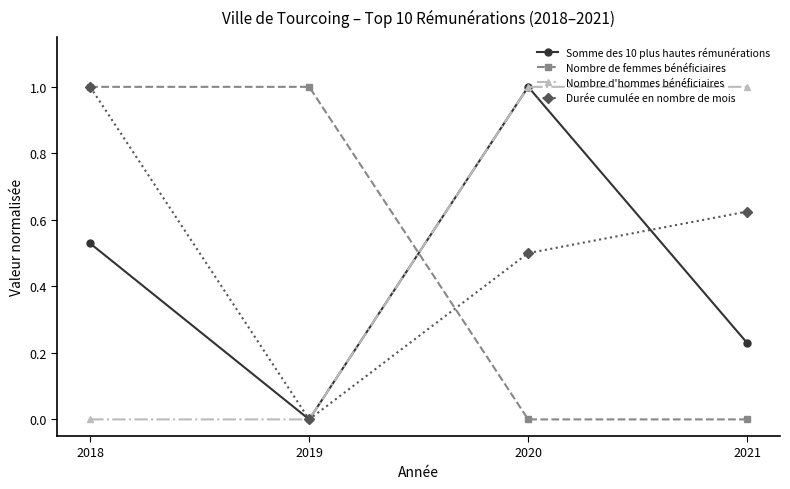

At which label does Durée cumulée en nombre de mois reach its peak?

2018